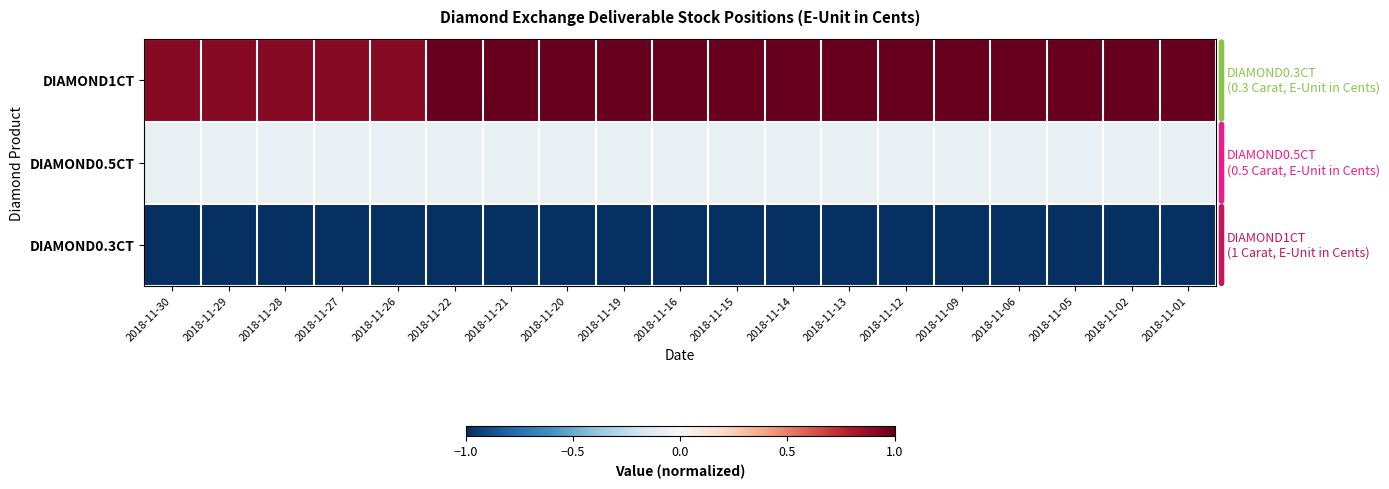

Rank the series by their average value, from highest to lowest.

DIAMOND1CT, DIAMOND0.5CT, DIAMOND0.3CT